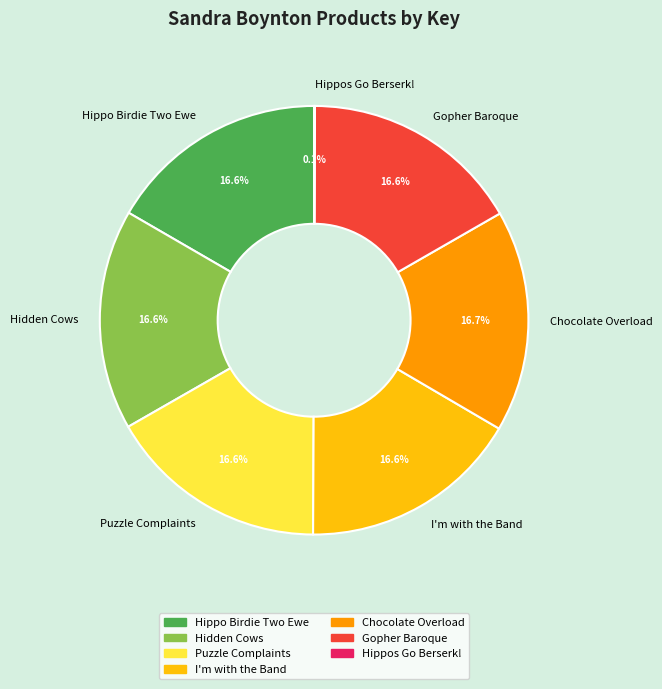

What is the ratio of the value at I'm with the Band to the value at Puzzle Complaints?

1.0